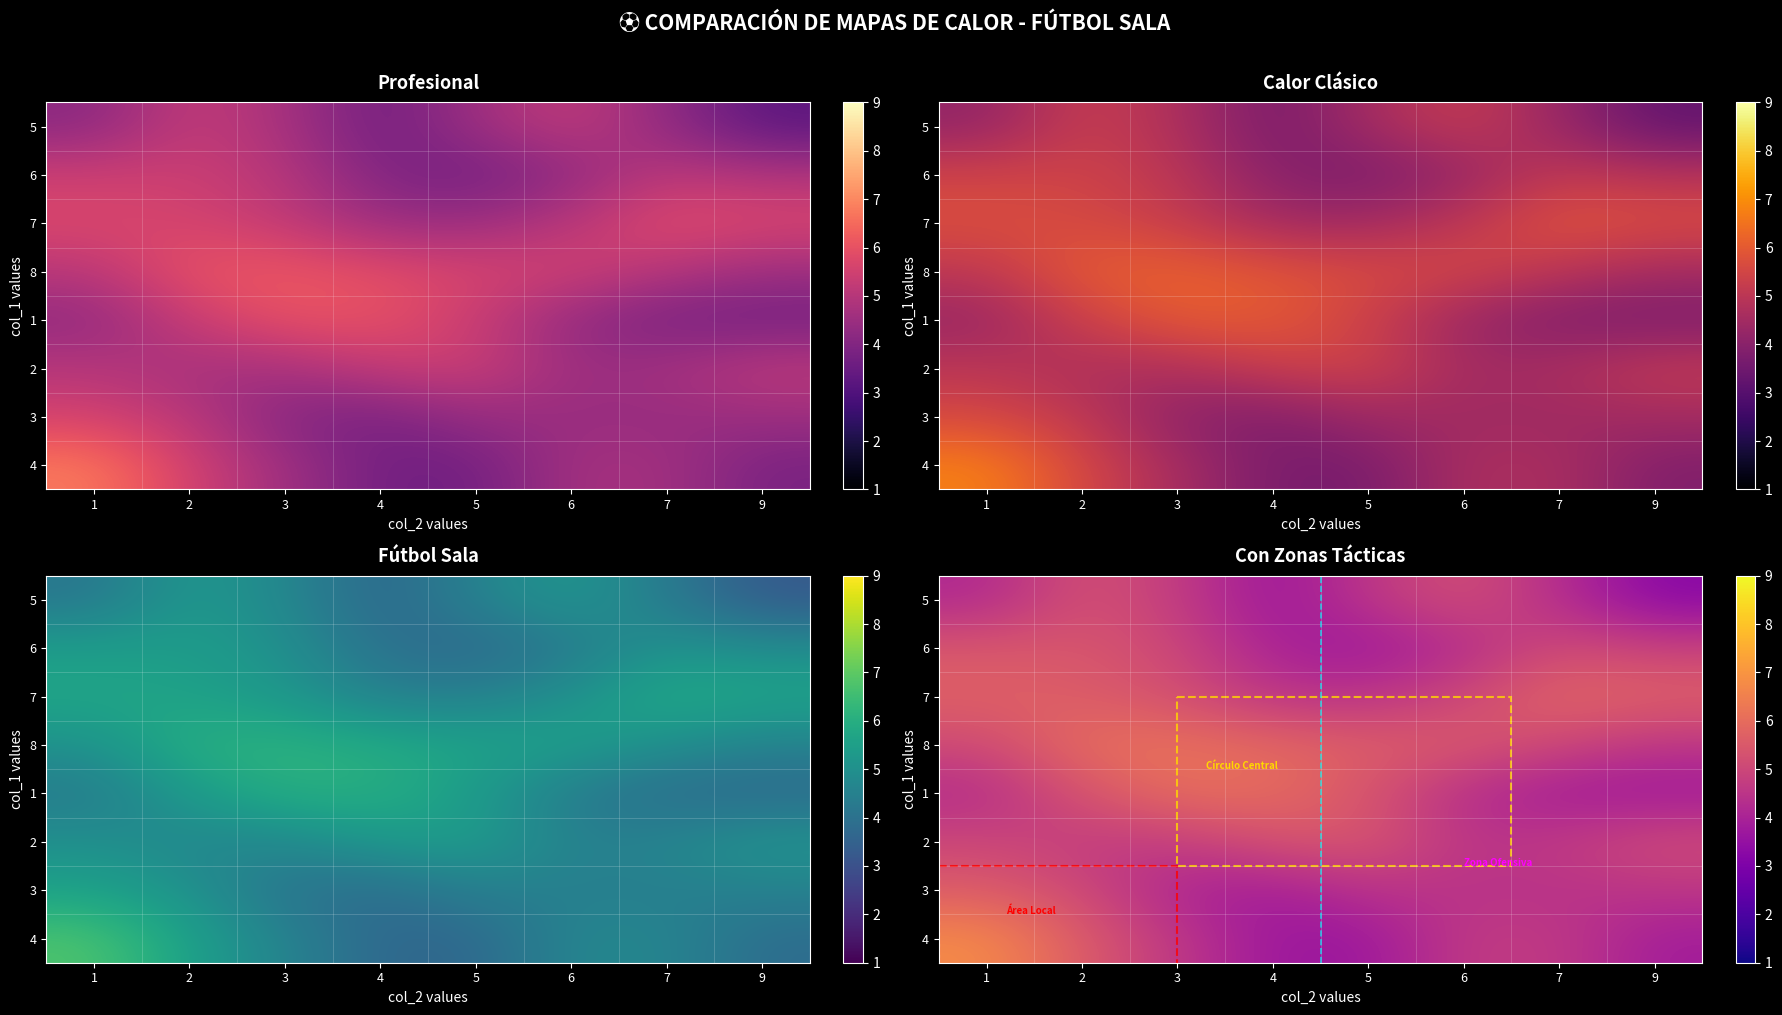

Which category has the highest value in the 5 series?

2